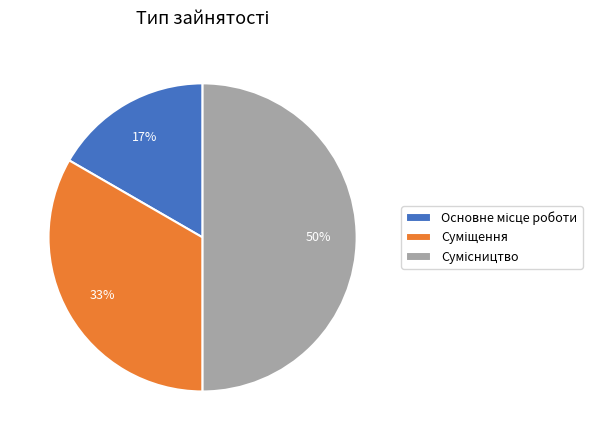

Does any single category account for the majority?

No